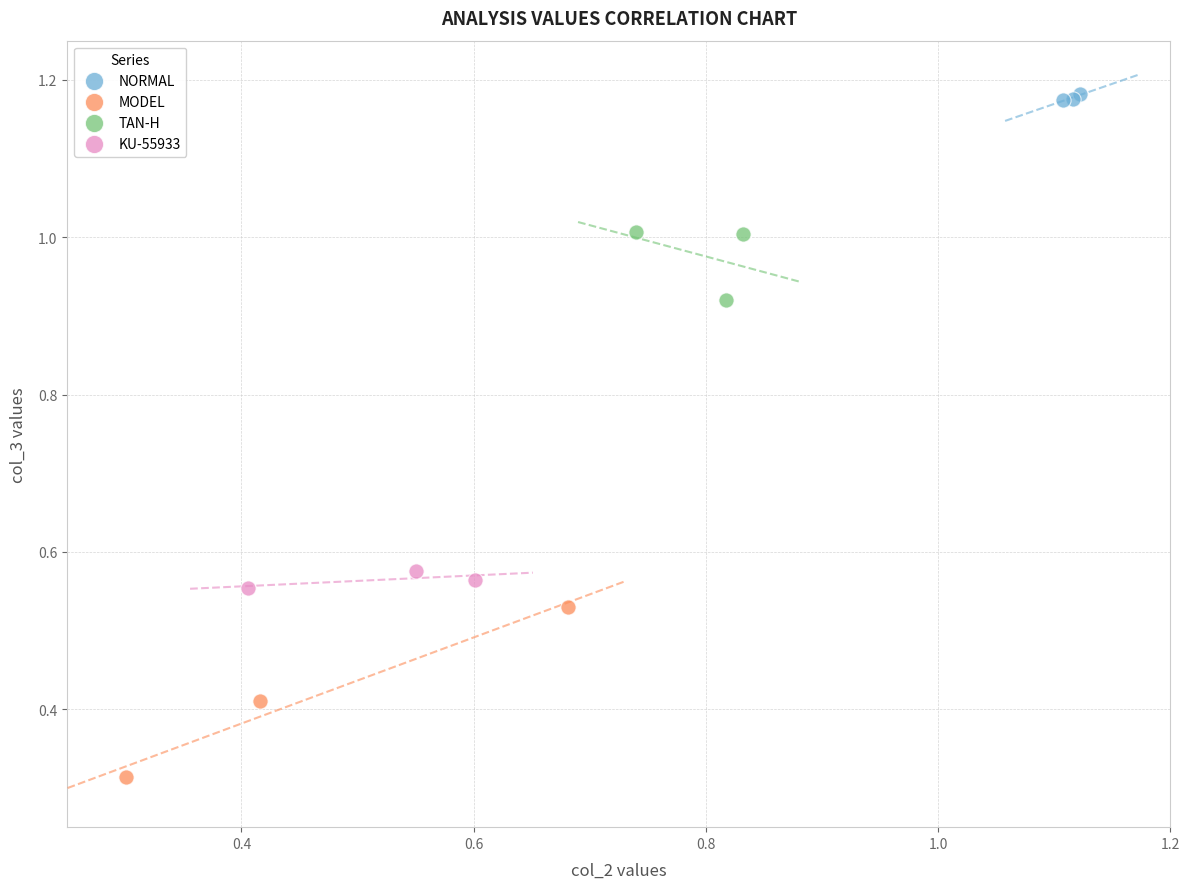

Which series reaches the maximum Y coordinate?

NORMAL